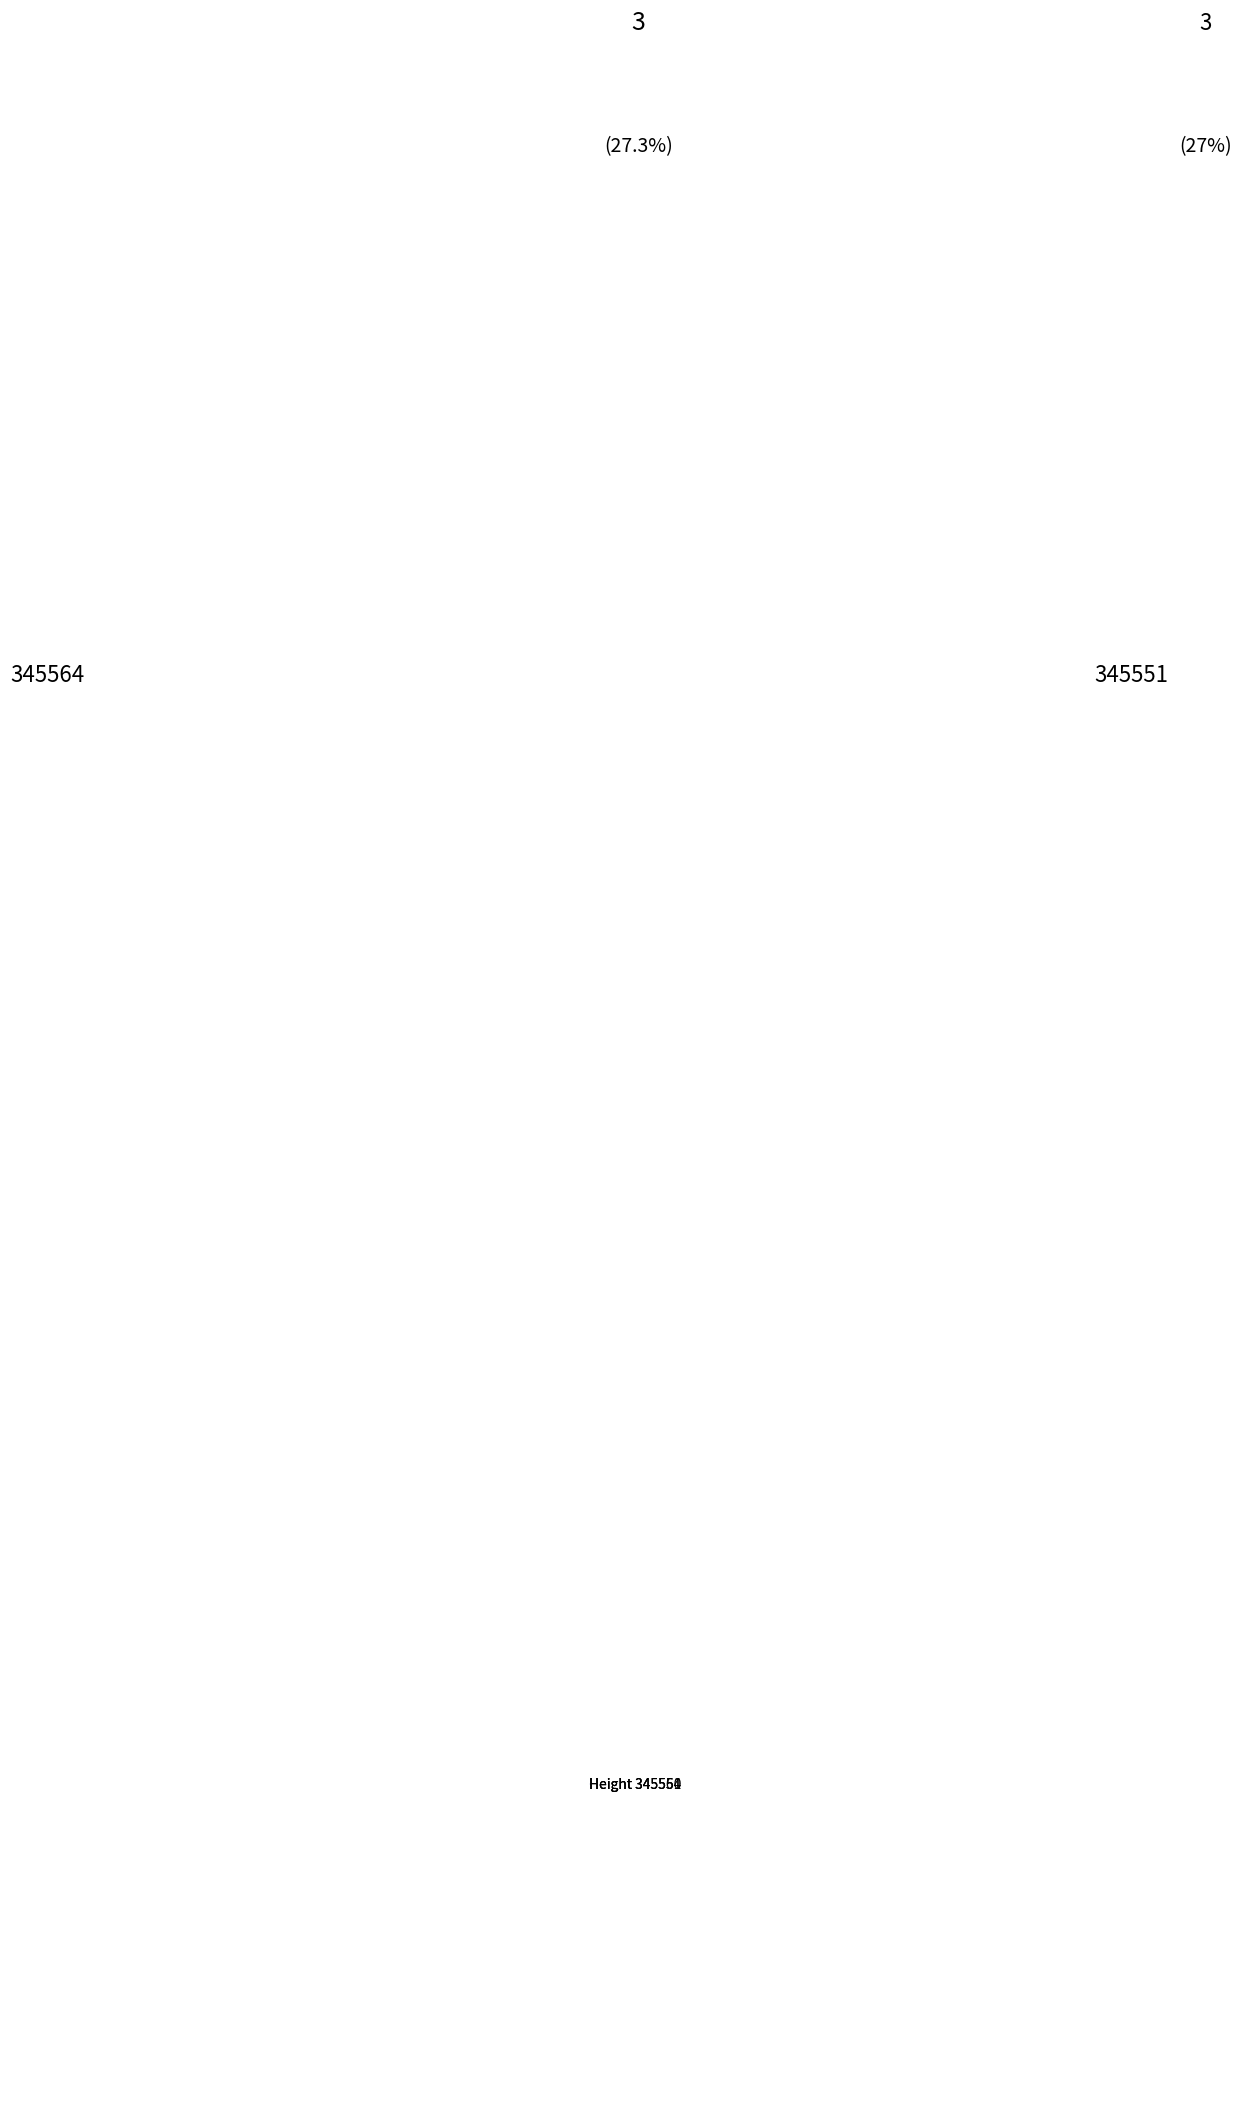

How many slices are in this pie chart?

3